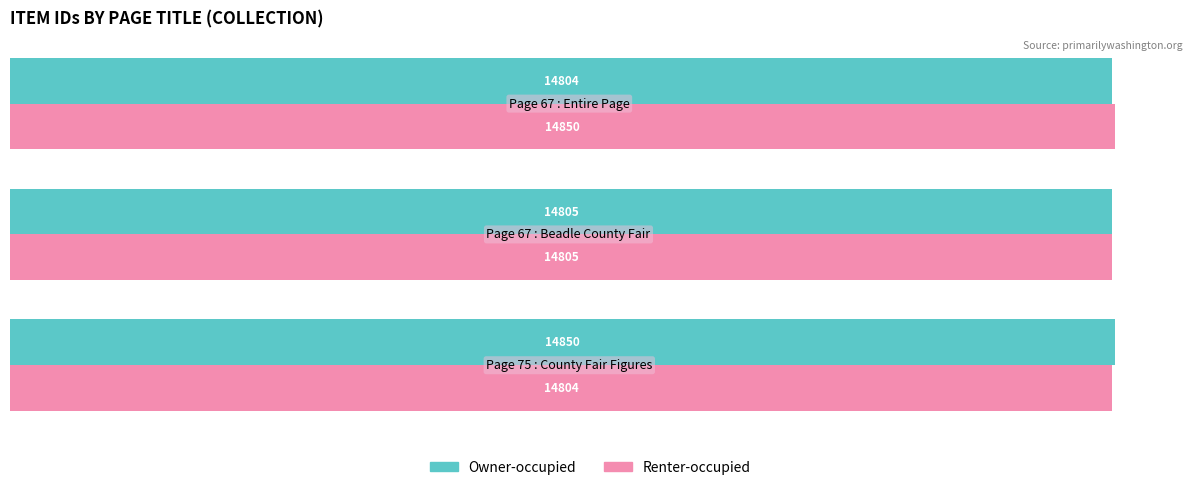

What is the difference between the maximum and minimum values in the Owner-occupied series?

46